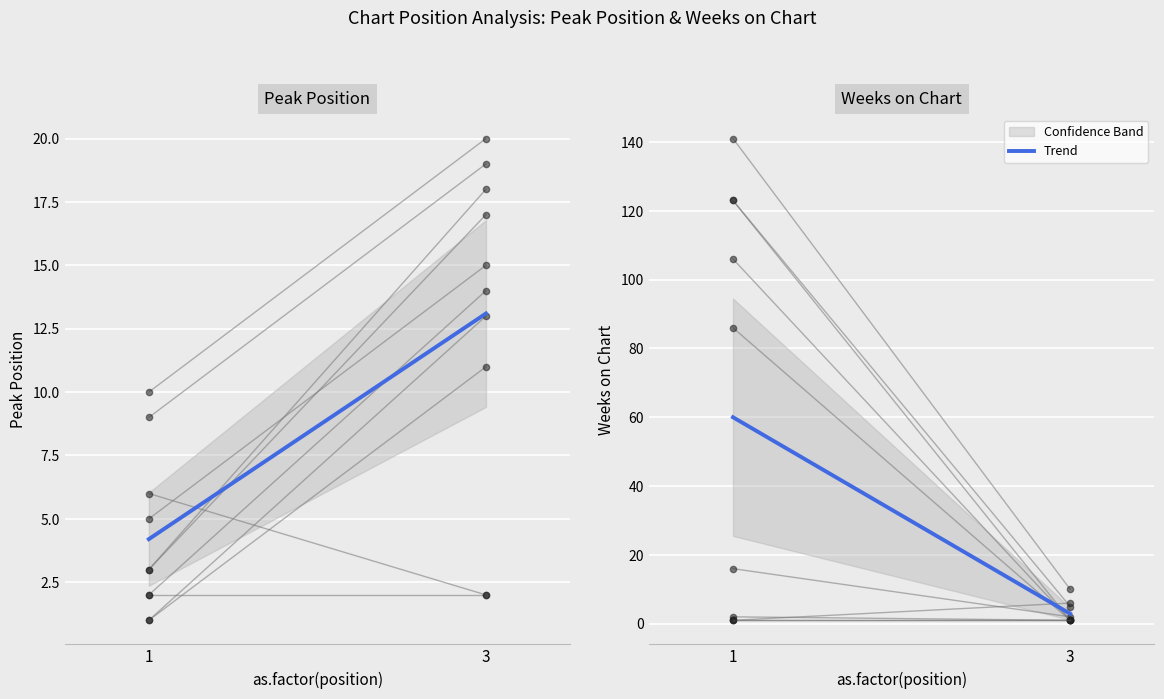

True or false: the data shows 60.0 at 1.

True